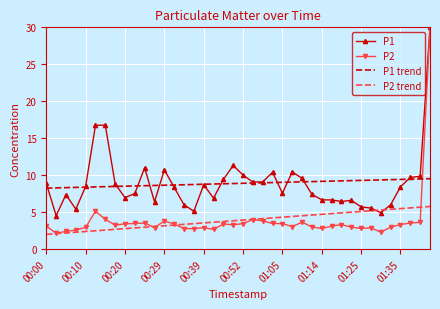

Which series has the widest spread of values?

P2